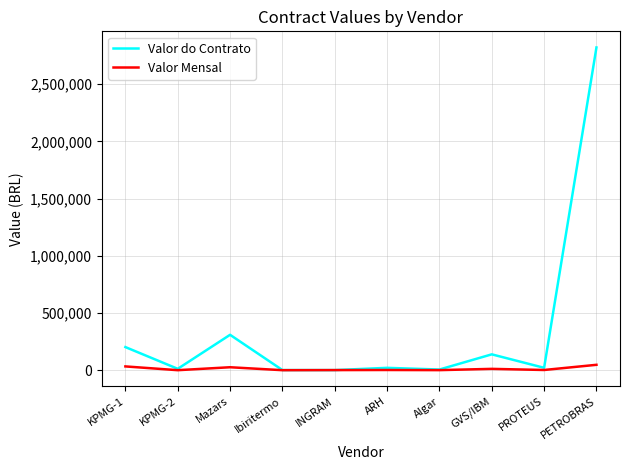

What is the total value across all series at Algar?

6329.7